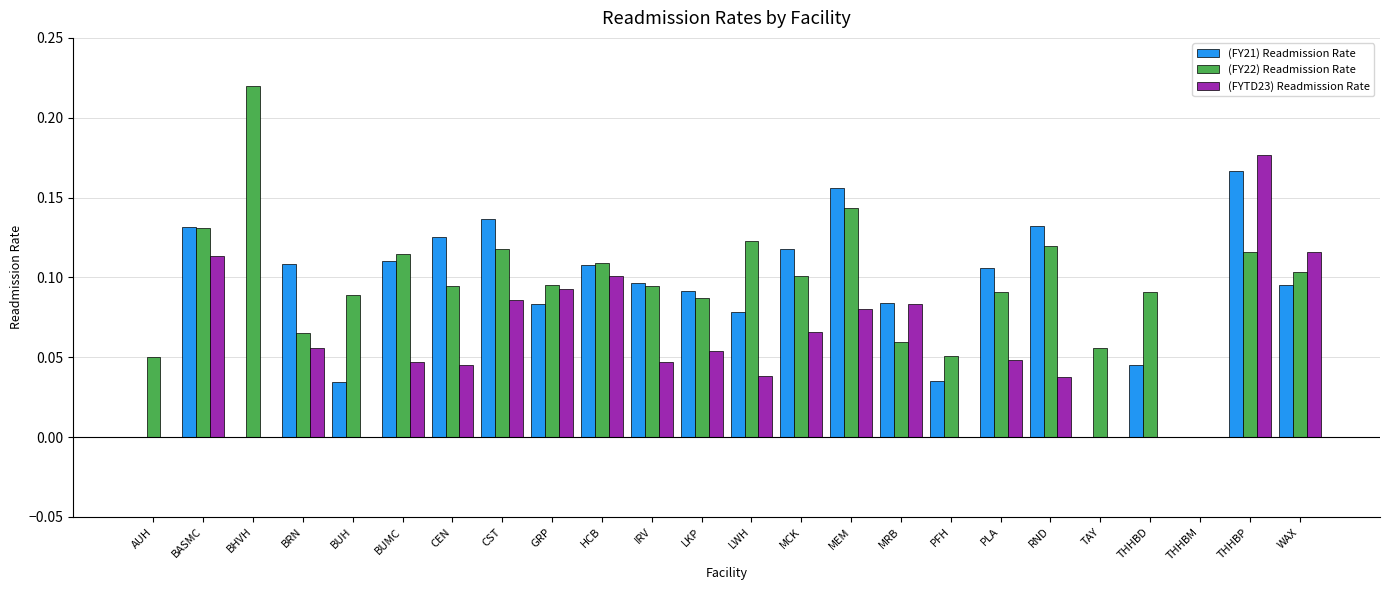

What is the total value across all series at CST?

0.3